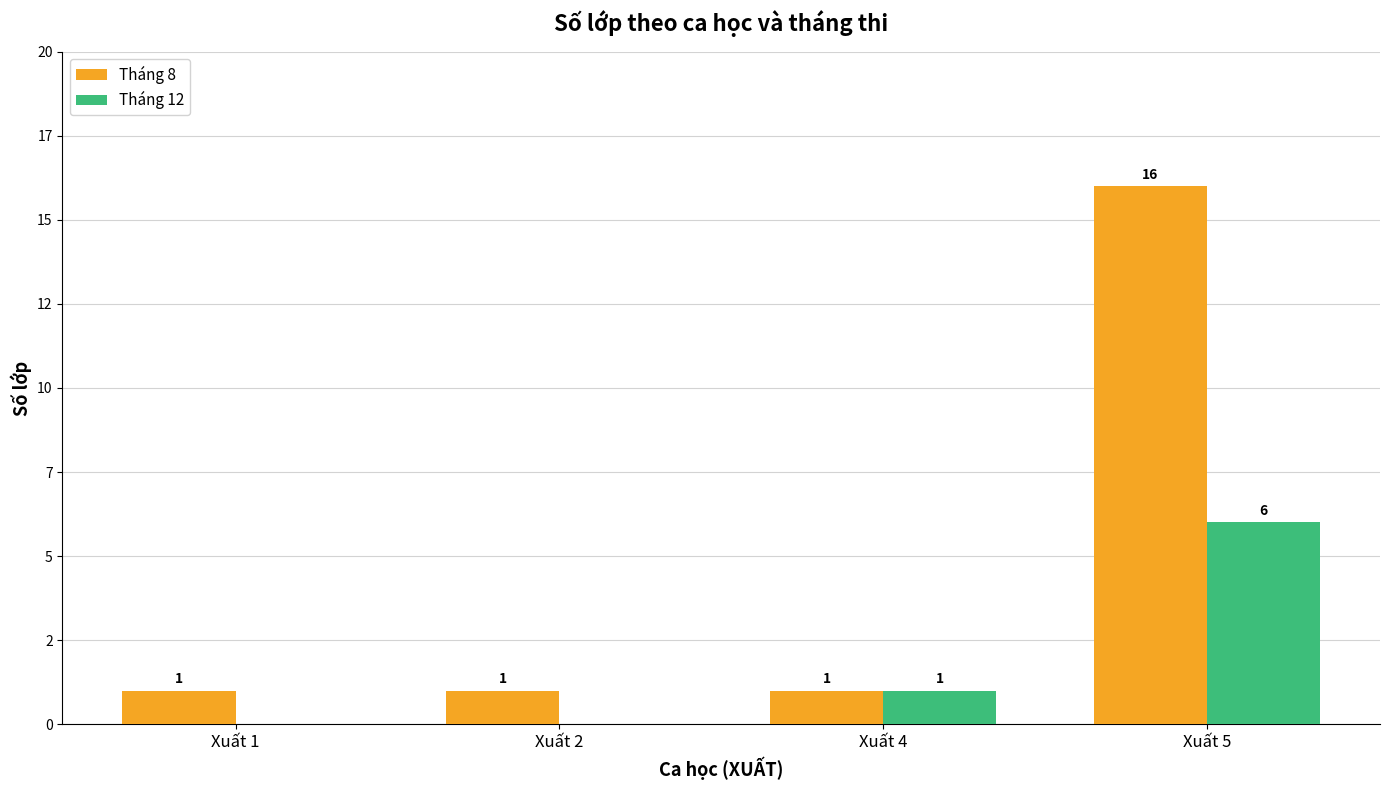

What are all the series names shown in the legend?

Tháng 8, Tháng 12